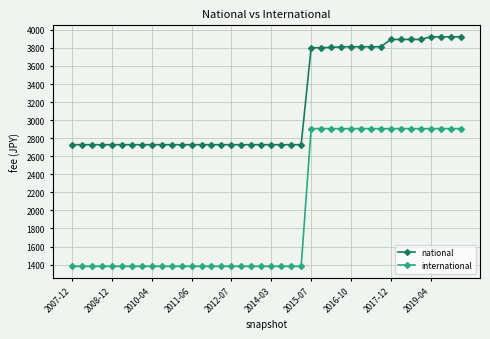

What is the value of the international point at the 31st from the left?

2906